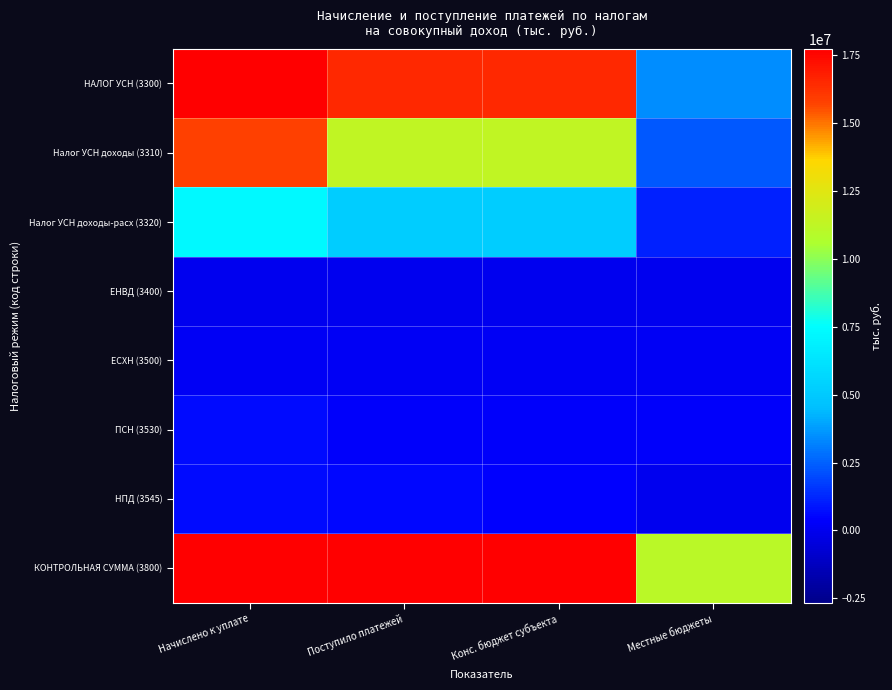

Reading right to left, list all the values displayed in this chart.

НАЛОГ УСН (3300): Местные бюджеты=3414868	Конс. бюджет субъекта=16489276	Поступило платежей=16488958	Начислено к уплате=23067228
Налог УСН доходы (3310): Местные бюджеты=2328295	Конс. бюджет субъекта=11329194	Поступило платежей=11329102	Начислено к уплате=15801306
Налог УСН доходы-расх (3320): Местные бюджеты=1086785	Конс. бюджет субъекта=5160828	Поступило платежей=5160602	Начислено к уплате=7265922
ЕНВД (3400): Местные бюджеты=-25689	Конс. бюджет субъекта=-25689	Поступило платежей=-25693	Начислено к уплате=223
ЕСХН (3500): Местные бюджеты=147902	Конс. бюджет субъекта=147900	Поступило платежей=147900	Начислено к уплате=147017
ПСН (3530): Местные бюджеты=288872	Конс. бюджет субъекта=288872	Поступило платежей=288872	Начислено к уплате=661679
НПД (3545): Местные бюджеты=0	Конс. бюджет субъекта=375805	Поступило платежей=596516	Начислено к уплате=636305
КОНТРОЛЬНАЯ СУММА (3800): Местные бюджеты=11066986	Конс. бюджет субъекта=50666451	Поступило платежей=50886200	Начислено к уплате=71455827